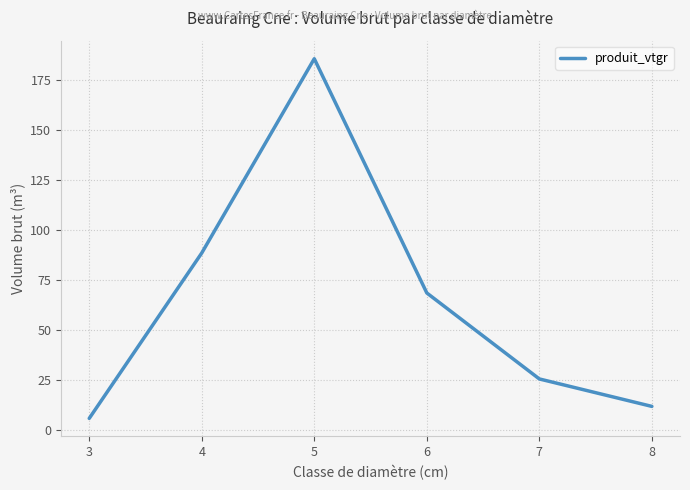

How many values are below 68?

3